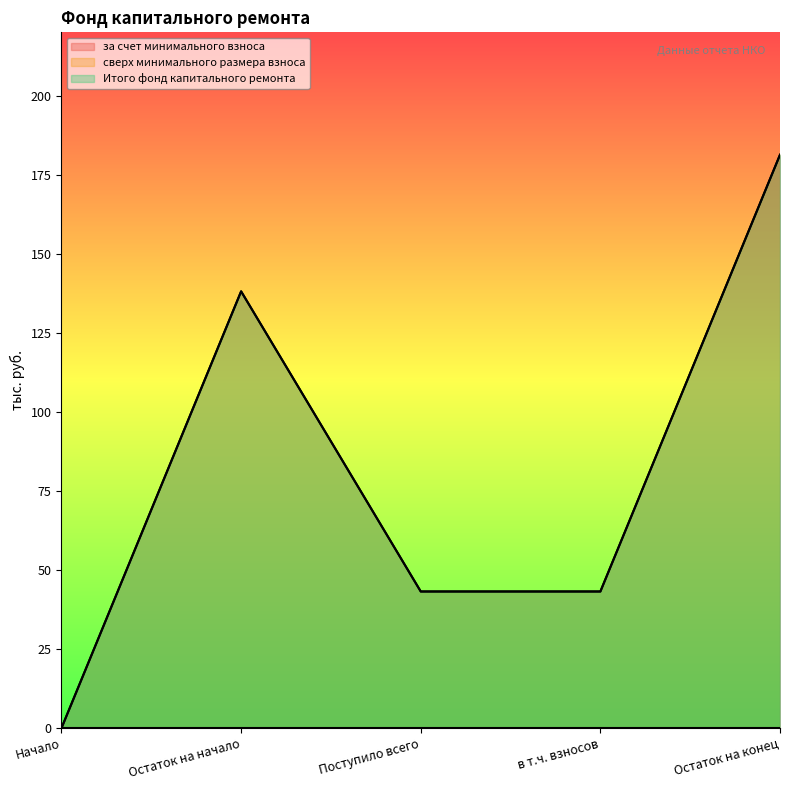

At how many categories does at least one series exceed 25?

4